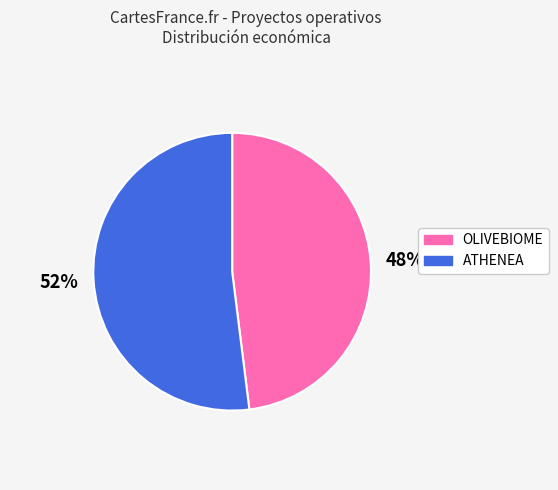

Is the sum of OLIVEBIOME and ATHENEA greater than half?

Yes